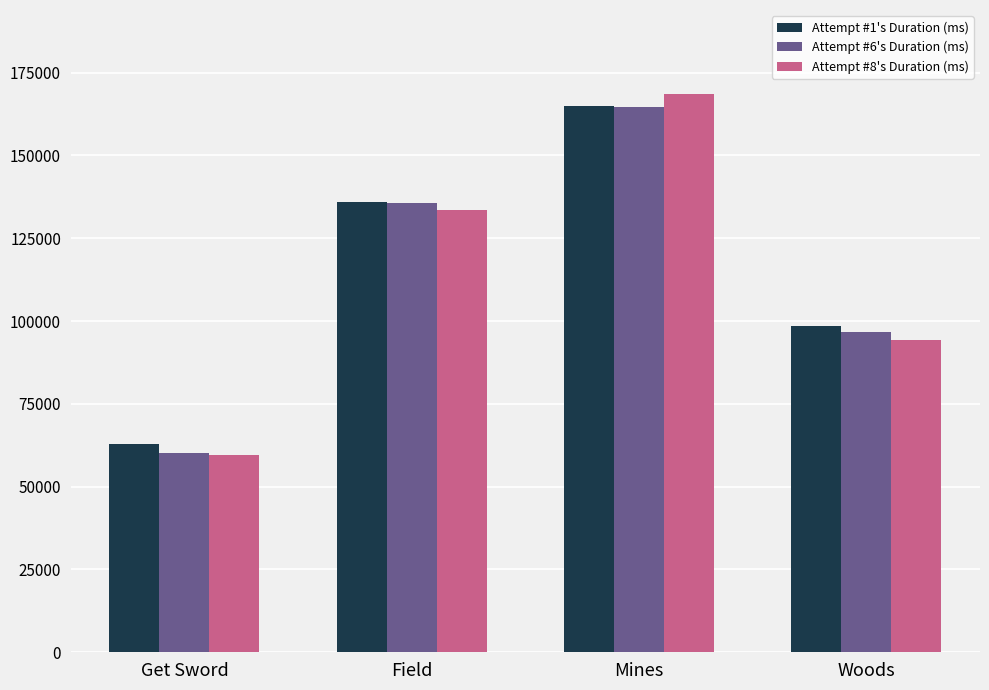

Which category has the lowest value across all series?

Get Sword